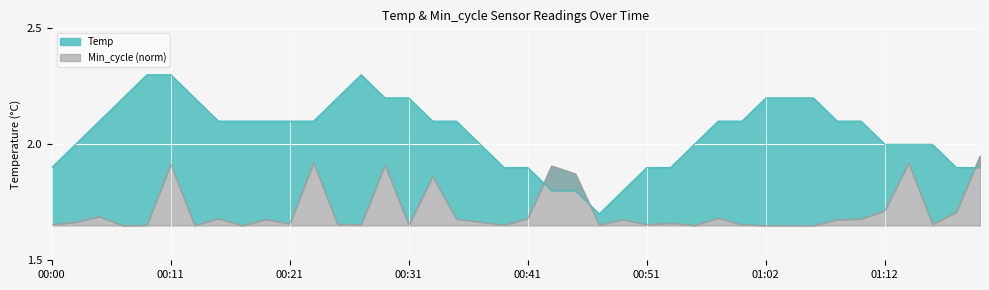

Which has a higher value, 00:58 or 00:00?

00:58